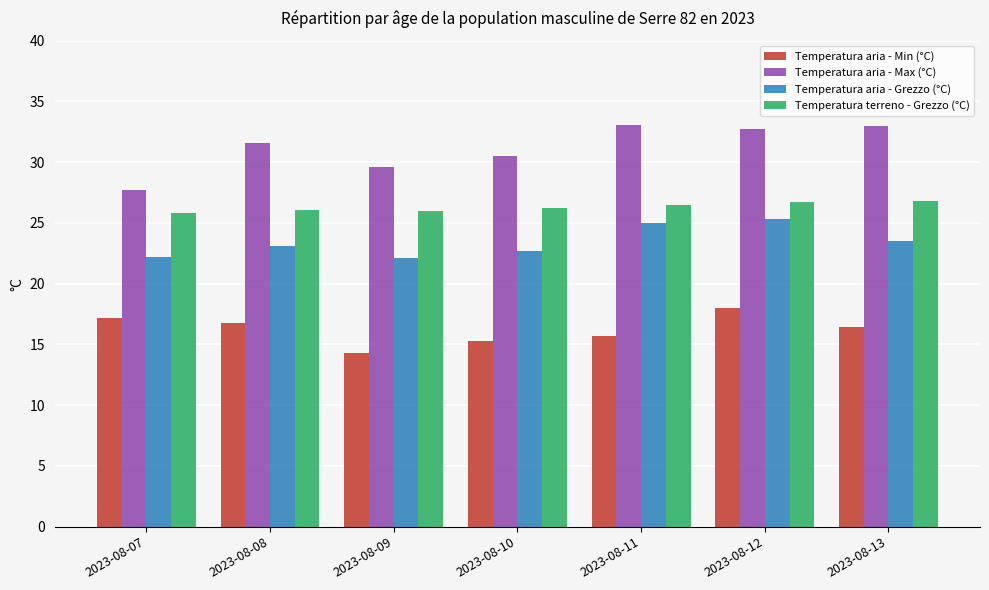

What are all the series names shown in the legend?

Temperatura aria - Min (°C), Temperatura aria - Max (°C), Temperatura aria - Grezzo (°C), Temperatura terreno - Grezzo (°C)